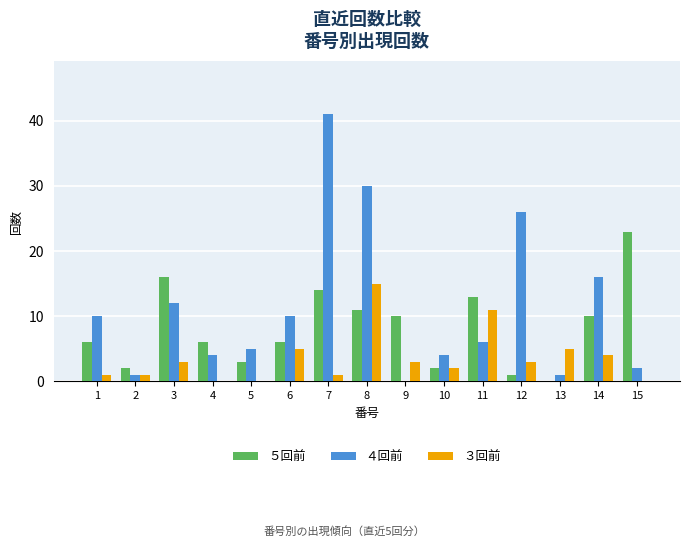

How many categories are shown in the chart?

15